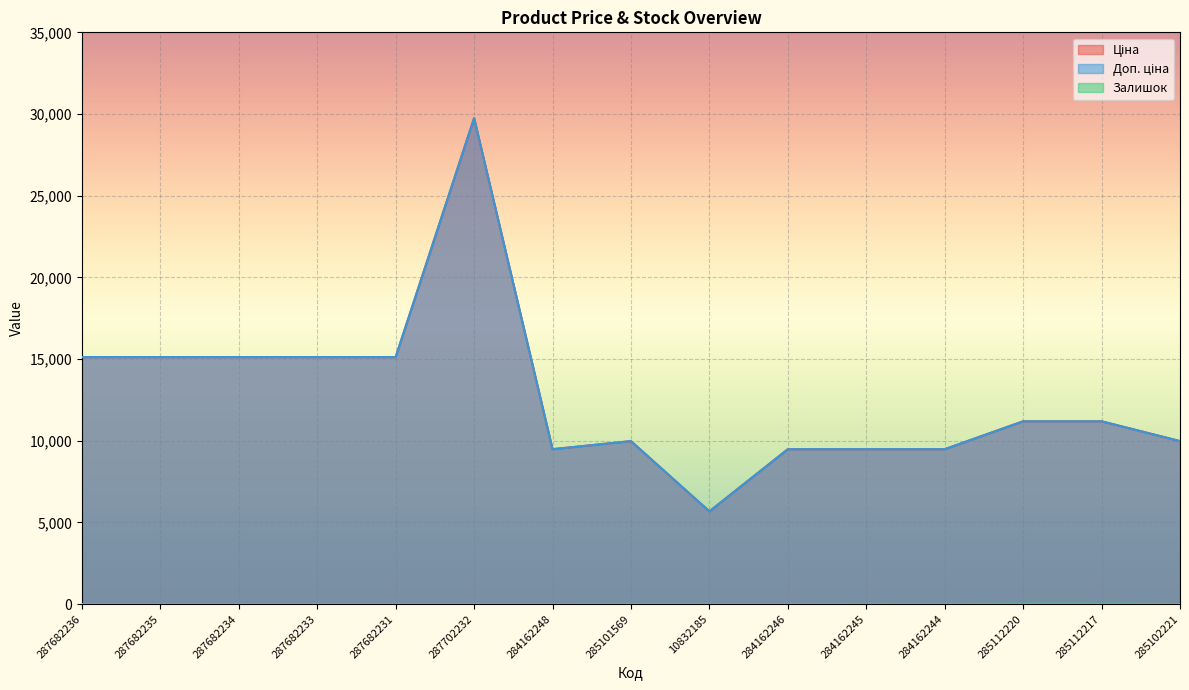

What is the value of the Доп. ціна point at the 10th from the left?

9480.1